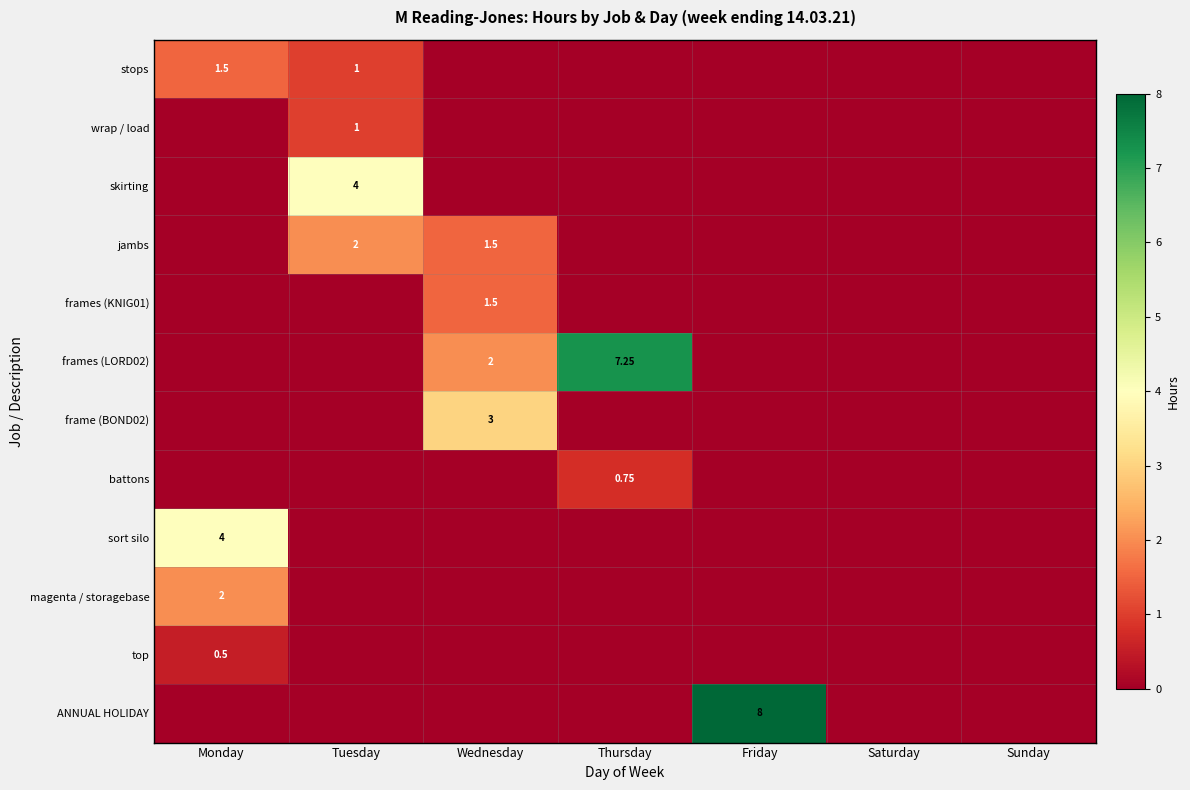

What is the spread (max minus min) of values at Monday?

4.0